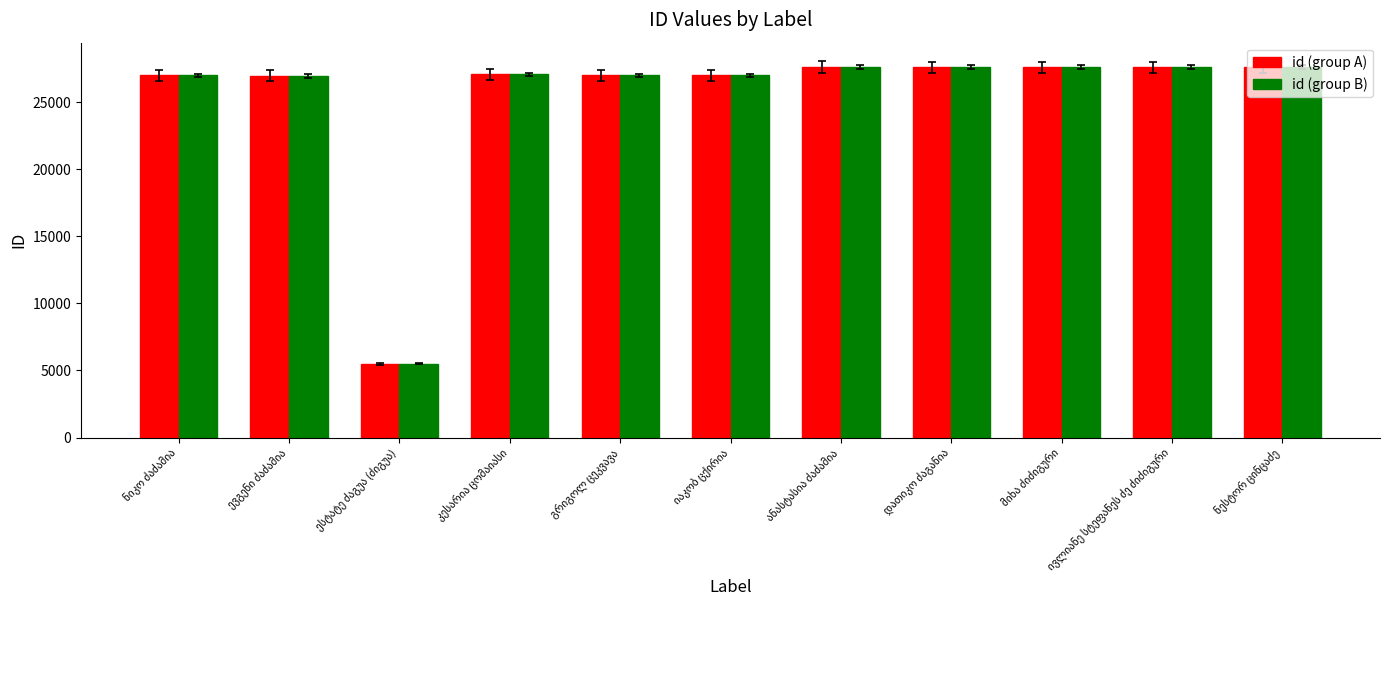

At how many categories does at least one series exceed 23155?

10